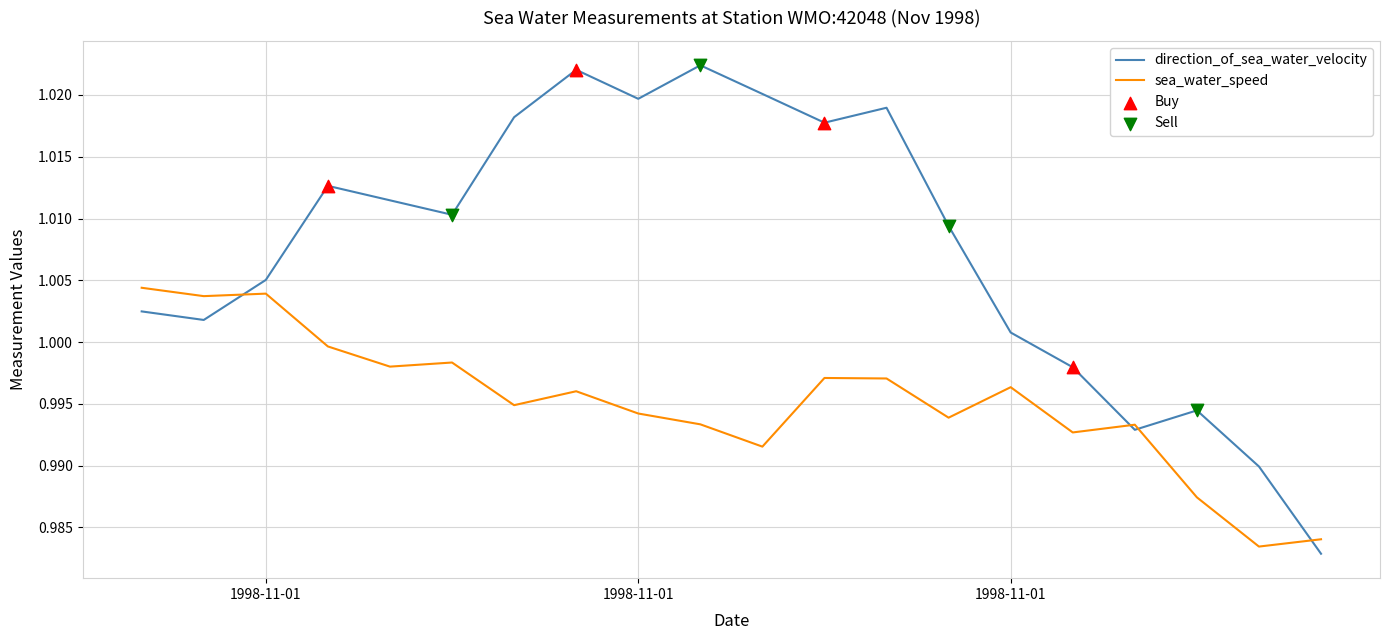

Which series has the largest range (max minus min)?

direction_of_sea_water_velocity